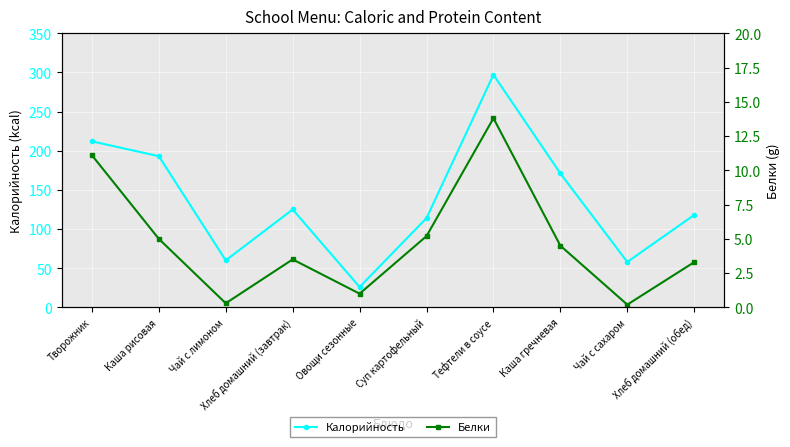

At which label does Белки reach its minimum?

Чай с сахаром